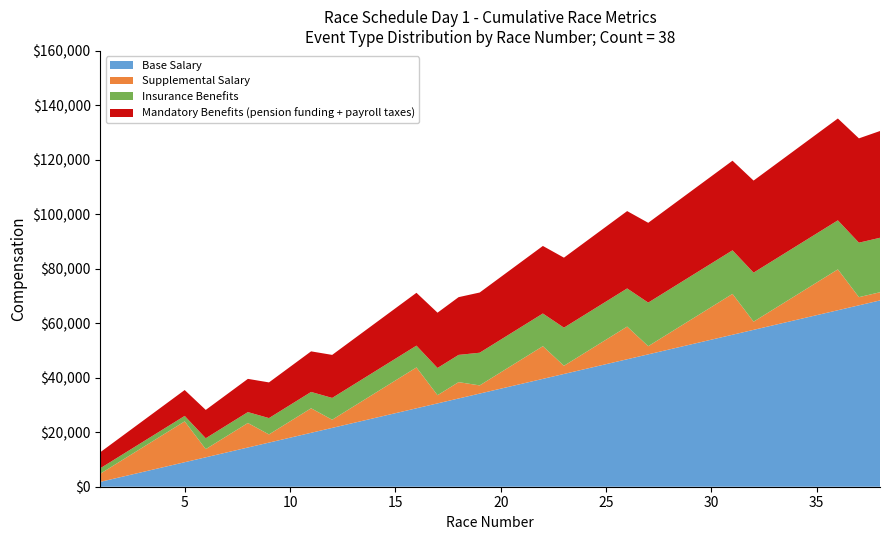

What are all the series names shown in the legend?

Base Salary, Supplemental Salary, Insurance Benefits, Mandatory Benefits (pension funding + payroll taxes)